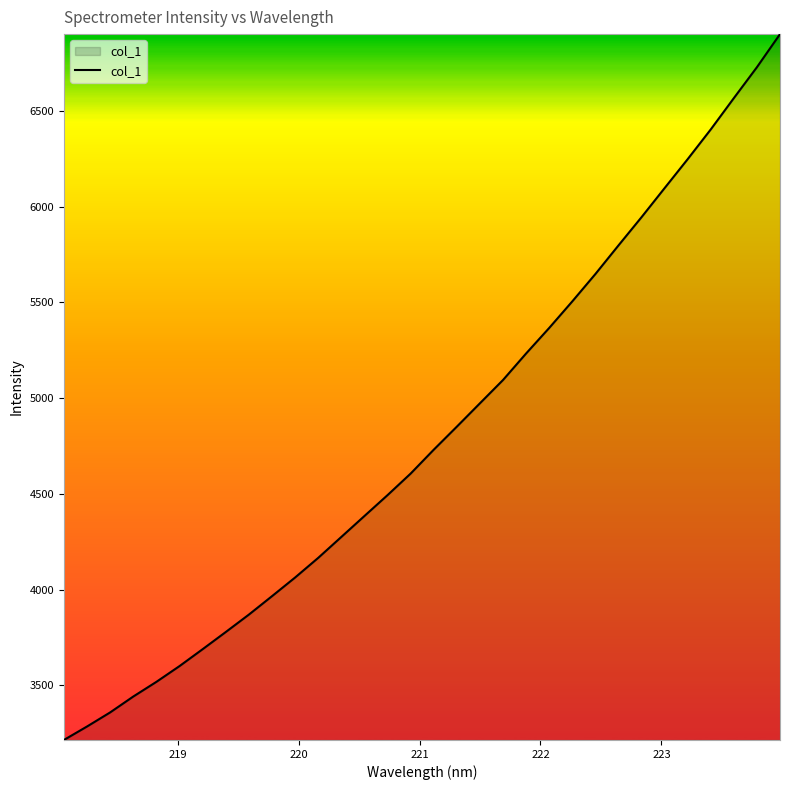

What is the smallest value displayed?

3214.5